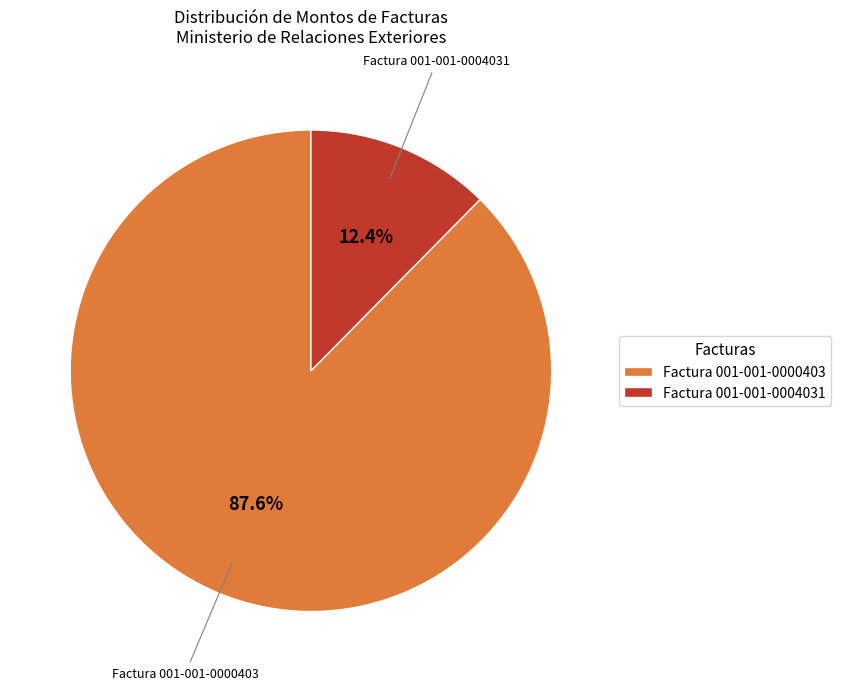

What percentage is the Factura 001-001-0000403 slice, to the nearest percent?

88%